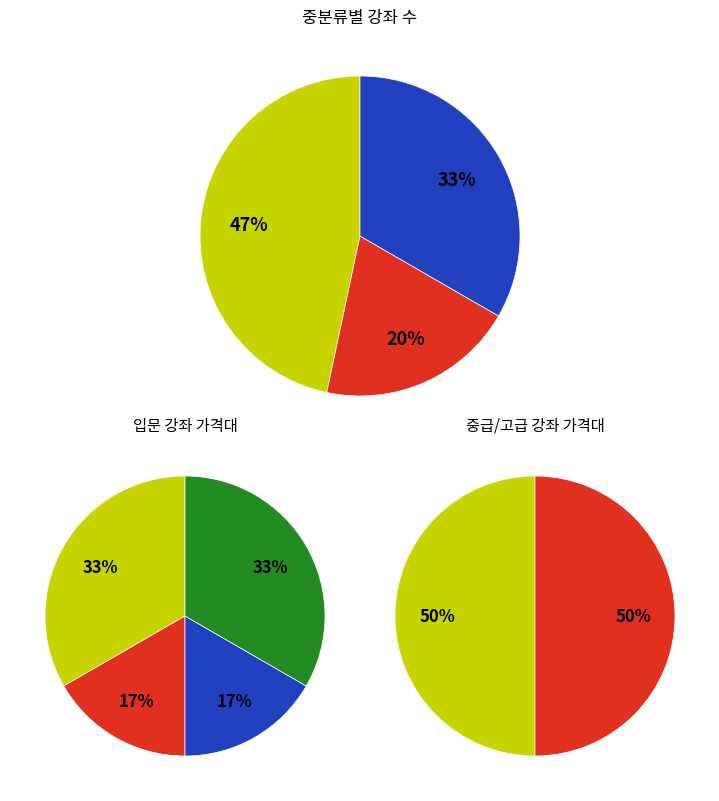

Which slice is the smallest?

생활회화